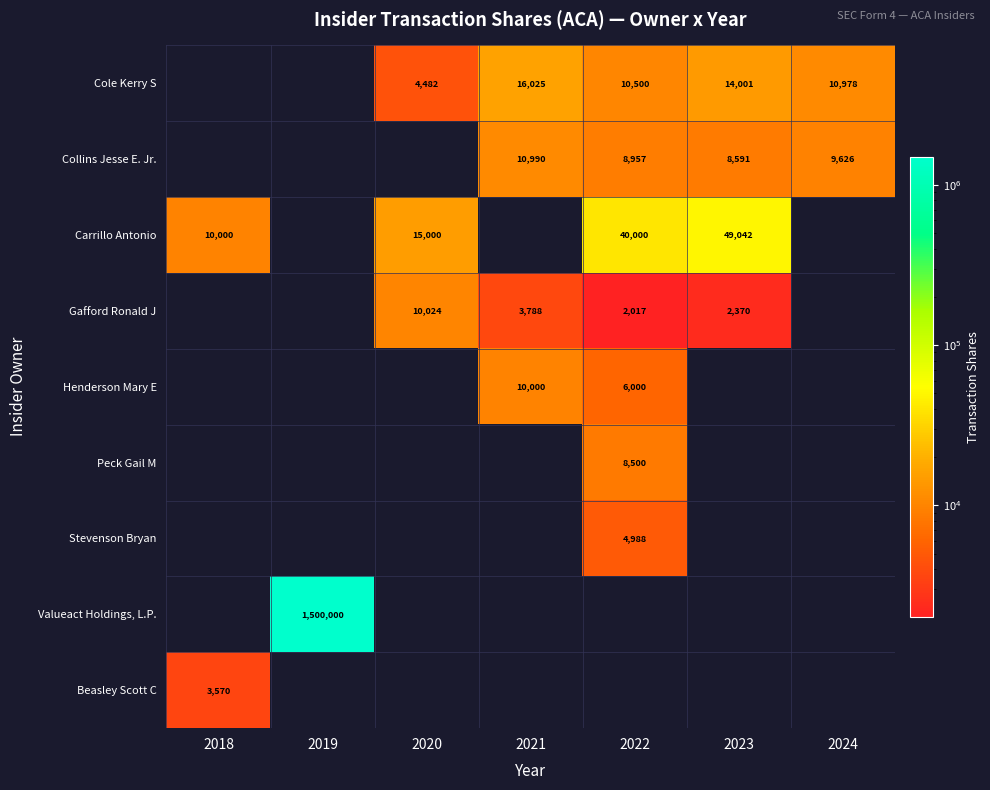

Which label corresponds to the largest value in the chart?

2019